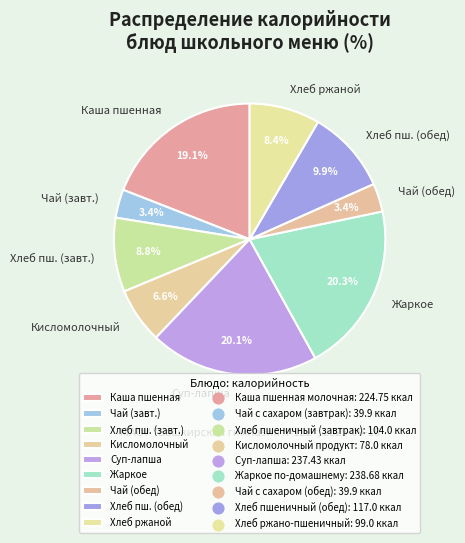

What portion of the pie excludes Чай (завт.)?

96.6%